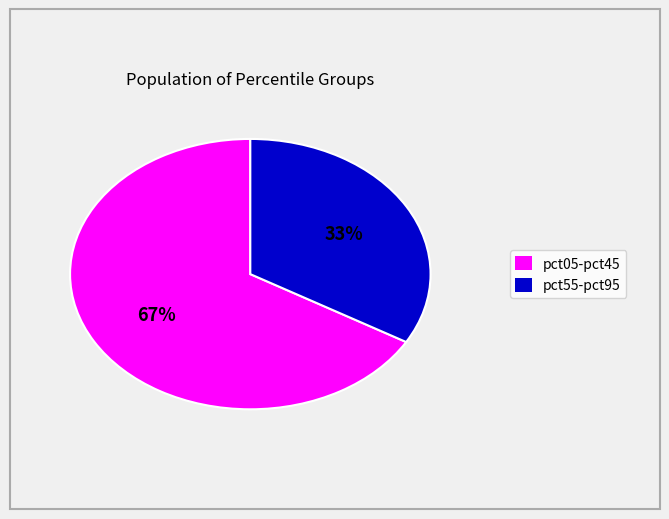

To the nearest percent, what is the average slice percentage?

50%